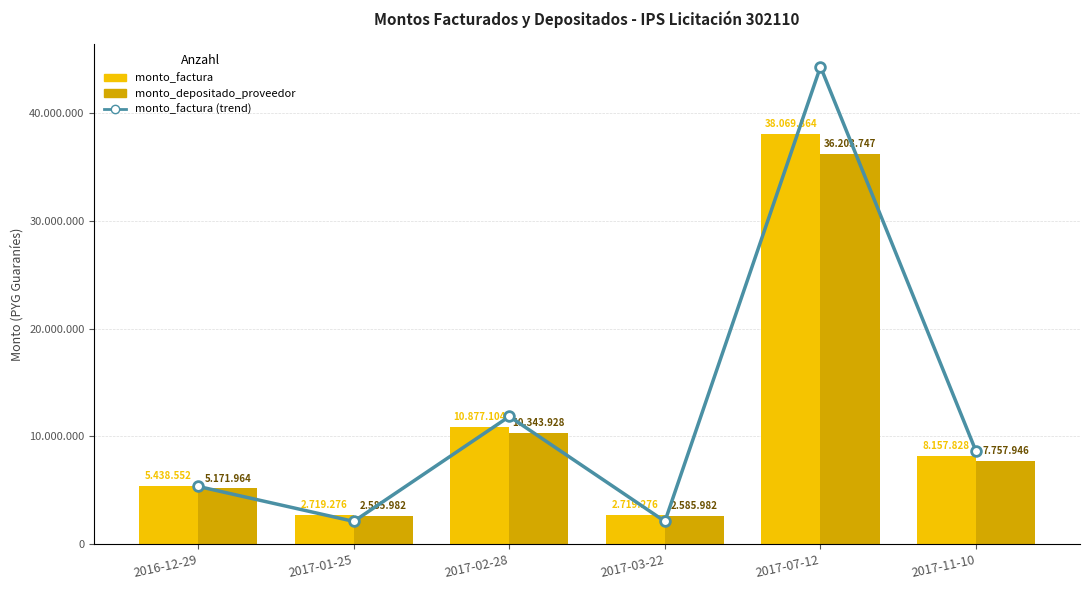

What is the difference between the maximum and second lowest values in the monto_depositado_proveedor series?

33617765